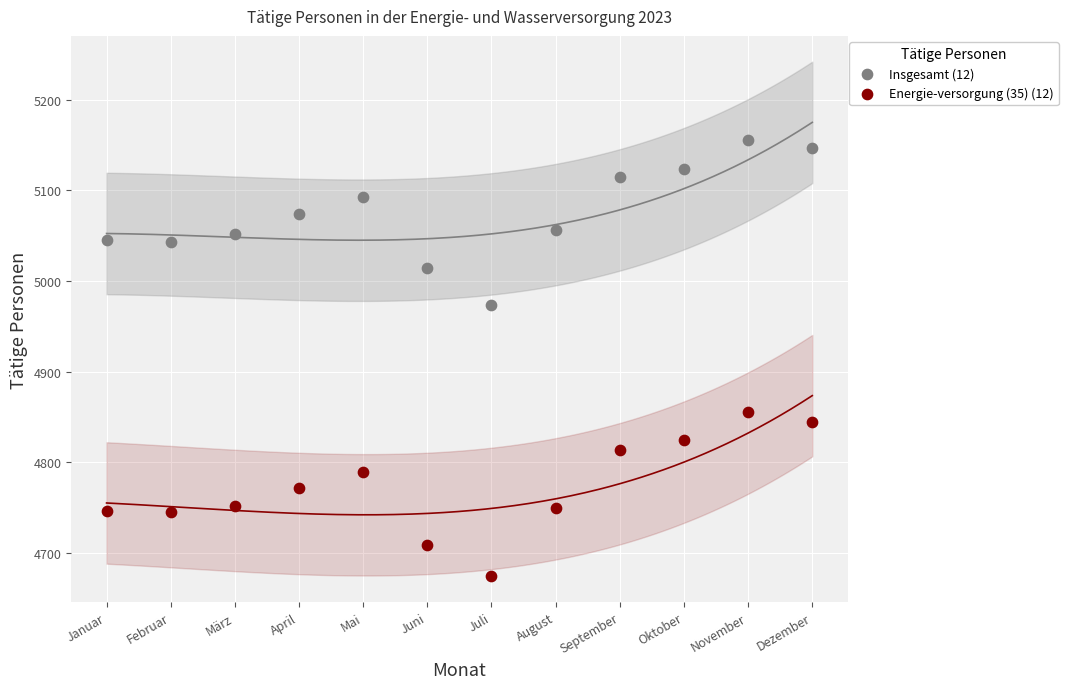

Across all data points, what is the range of Y values (max minus min)?

482